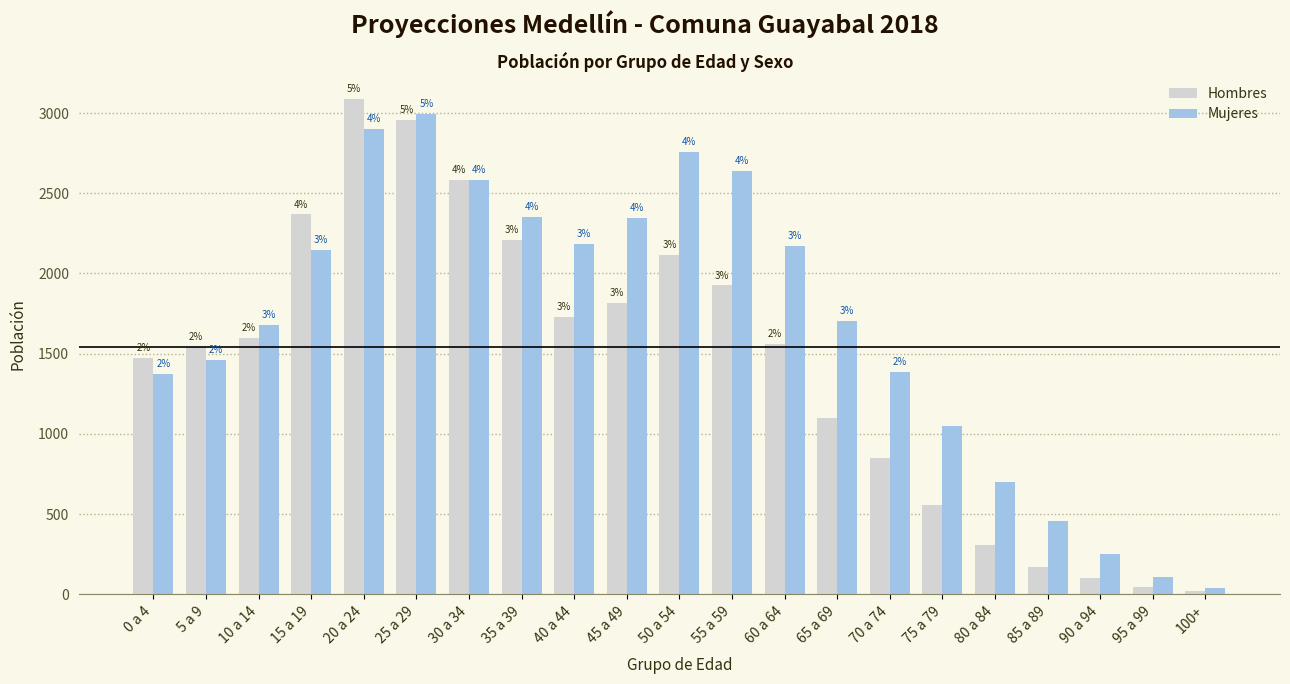

How many bars are there in each group?

2